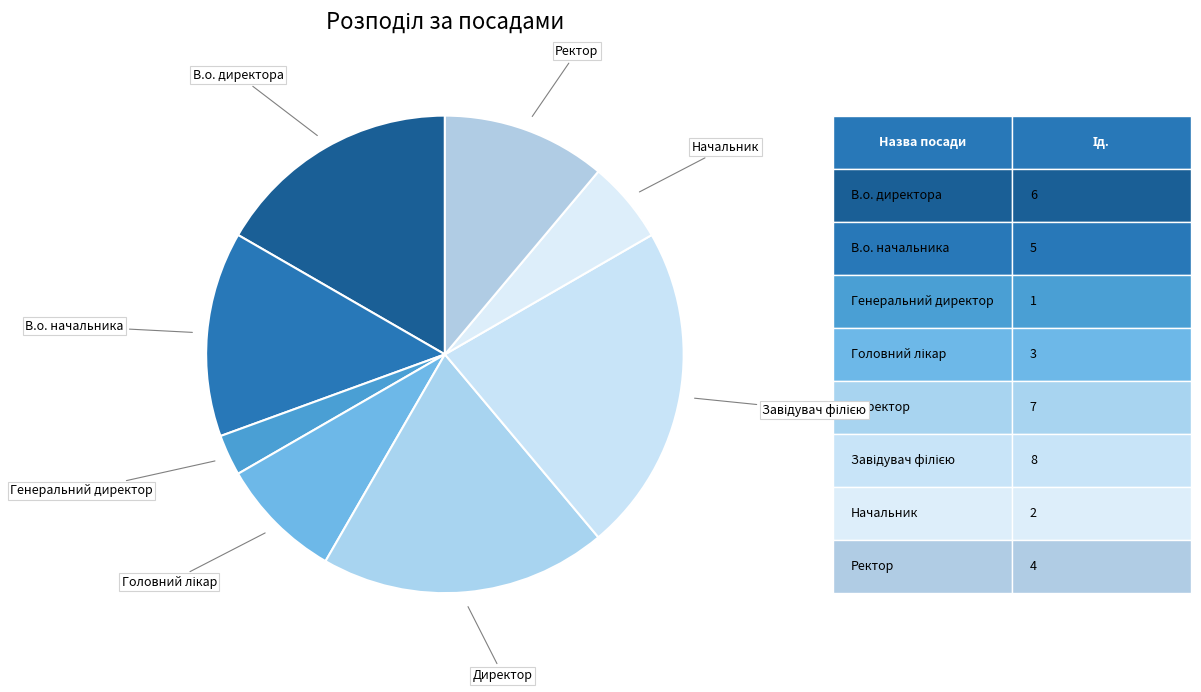

Do В.о. начальника and Начальник together represent more than half of the pie?

No